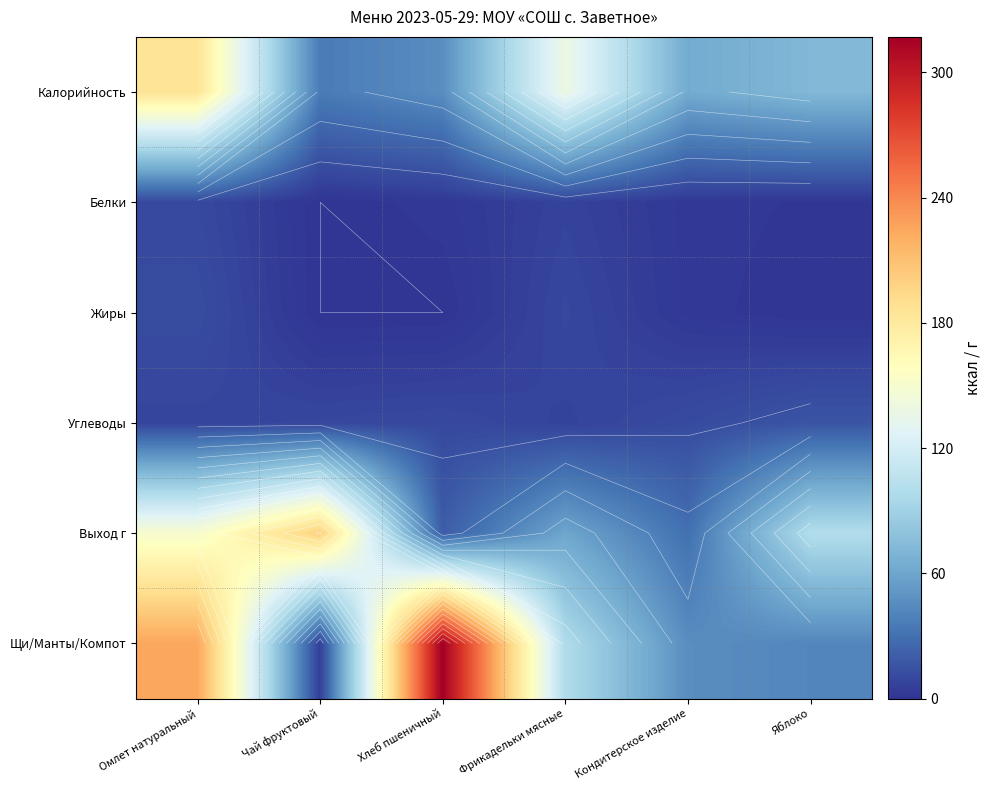

Which label corresponds to the largest value in the chart?

Хлеб пшеничный